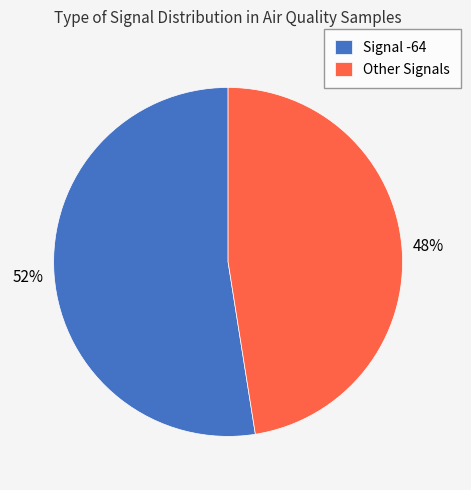

Does Signal -64 represent more than half of the total?

Yes